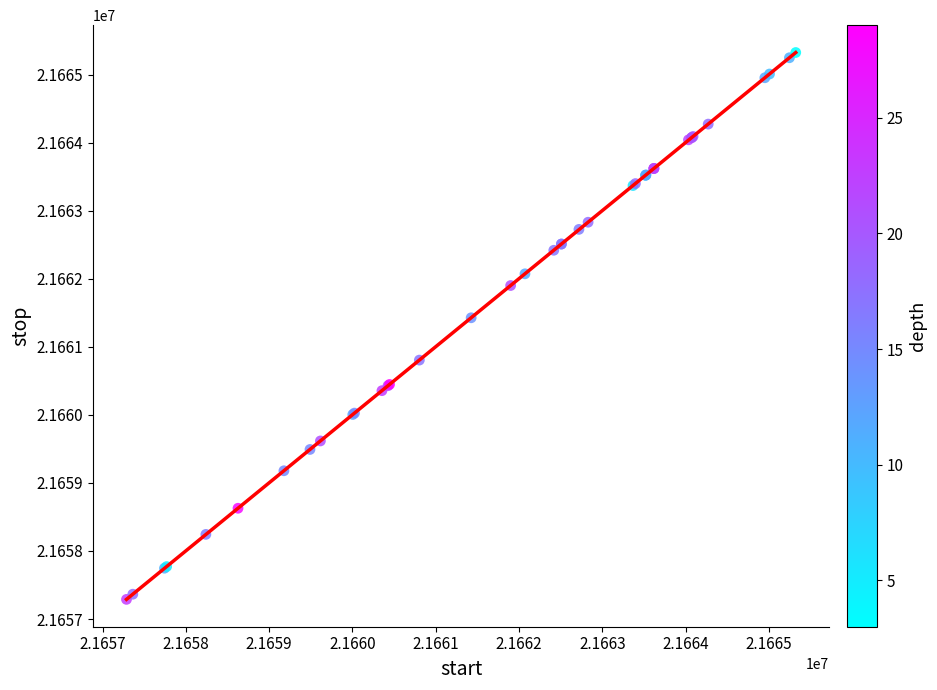

What Y value in the scatter plot is closest to 21661307?

21661427